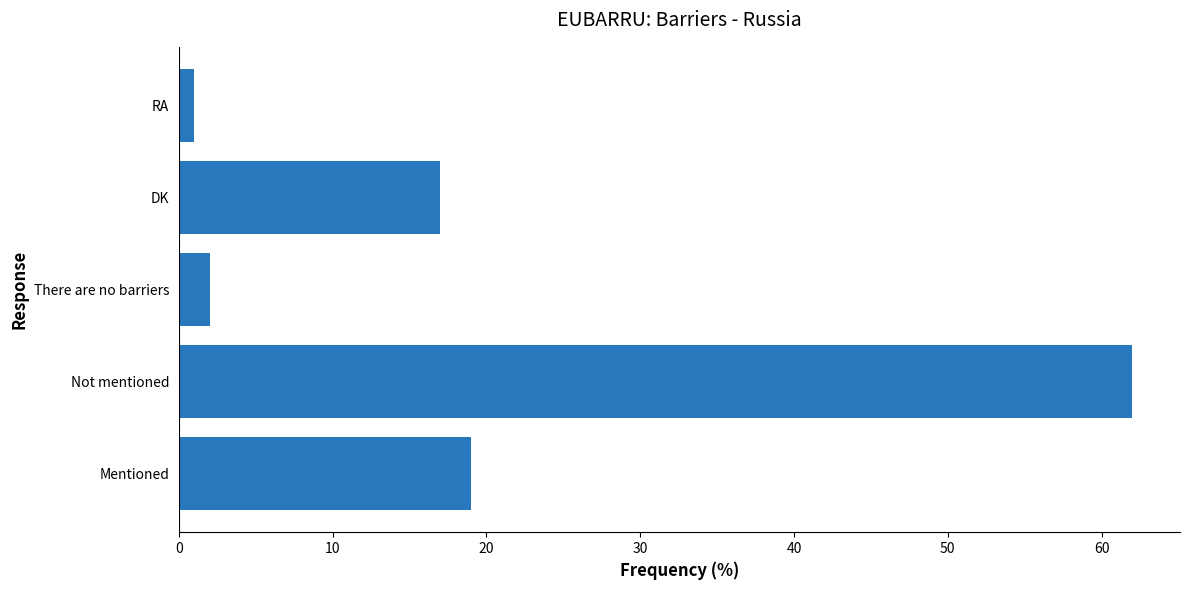

Rank the categories by value from lowest to highest.

RA, There are no barriers, DK, Mentioned, Not mentioned